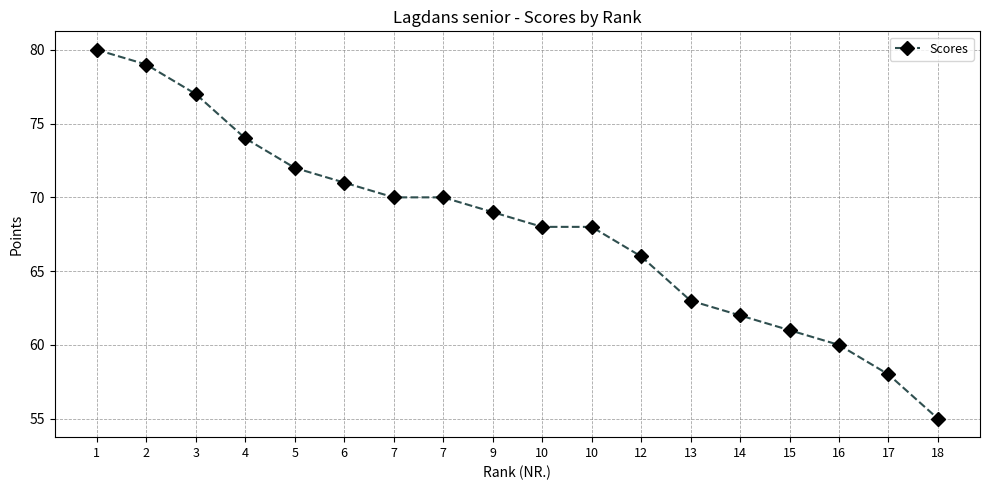

Count the number of categories in the chart.

18